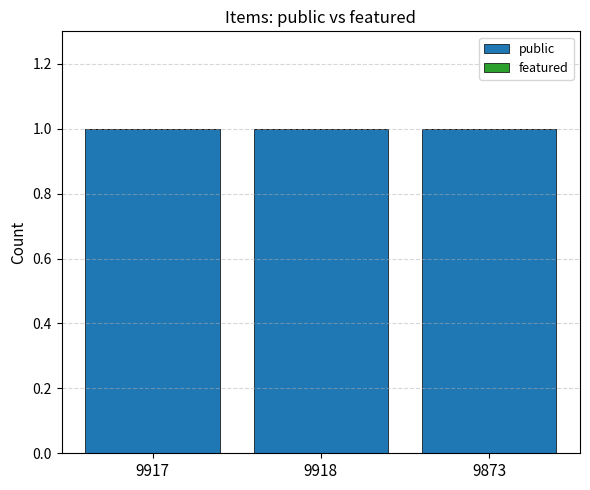

At which category does the chart reach its peak across all series?

9917